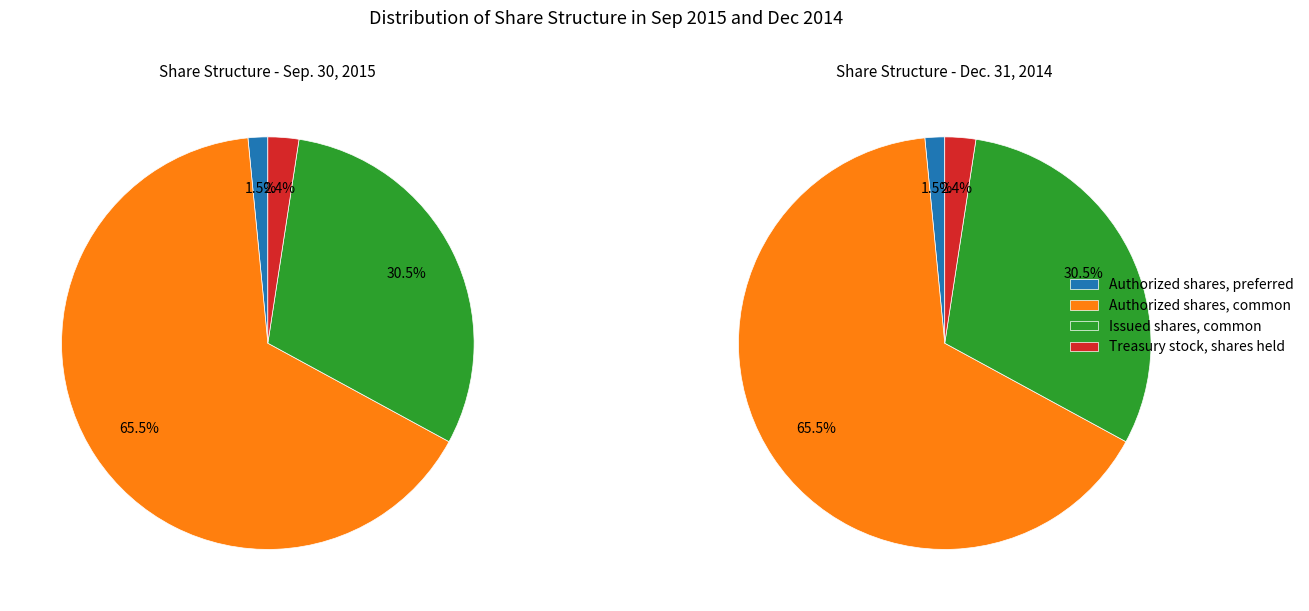

Which category accounts for the majority?

Authorized shares, common